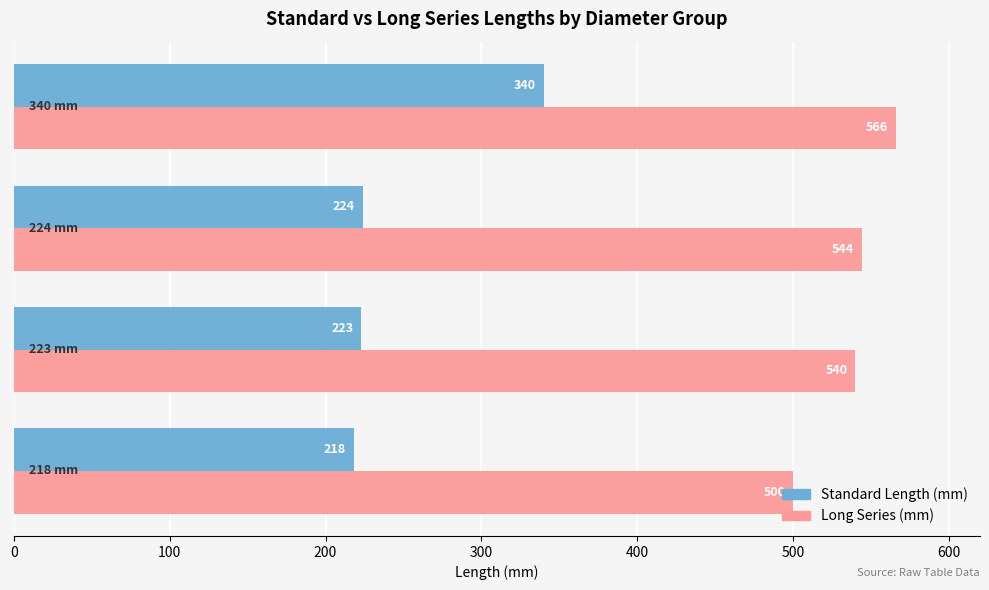

The Long Series (mm) series shows 315 at 340 mm. True or false?

False